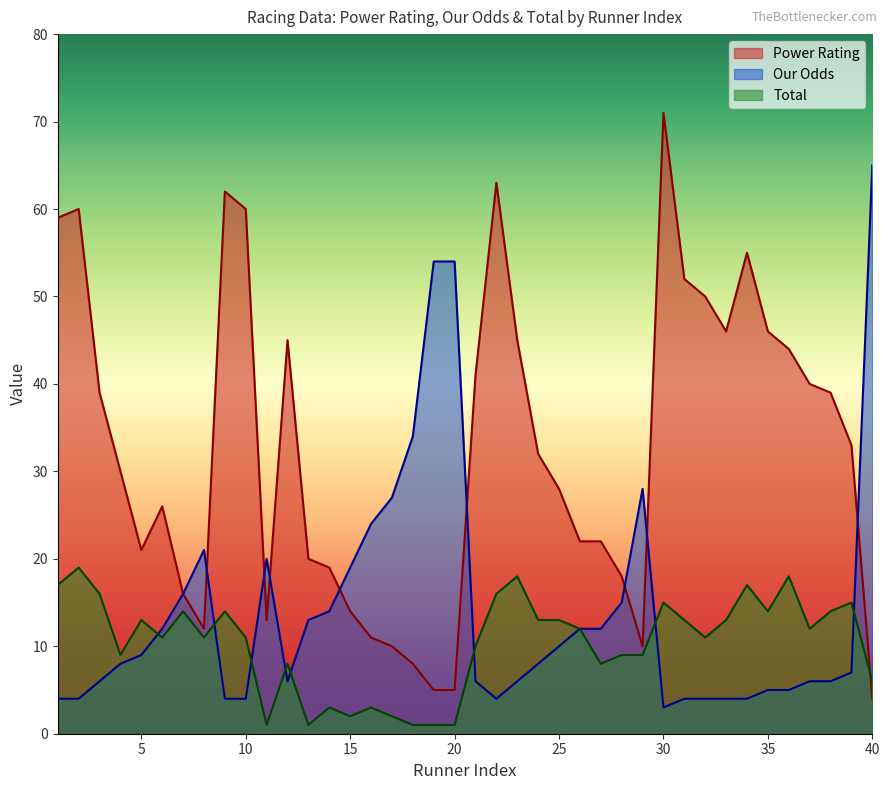

Which category has the lowest value across all series?

11